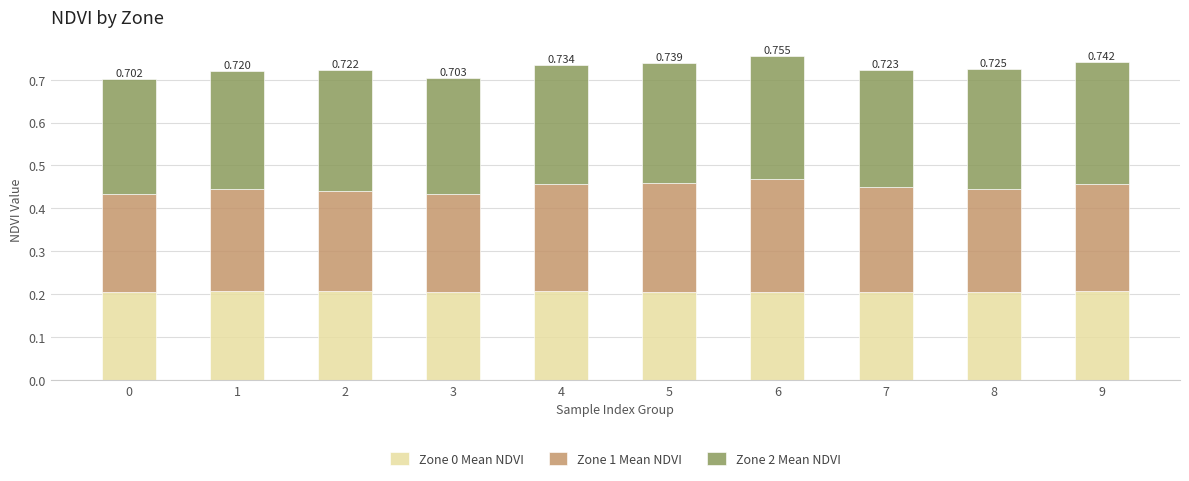

Between 4 and 1, which is larger?

4